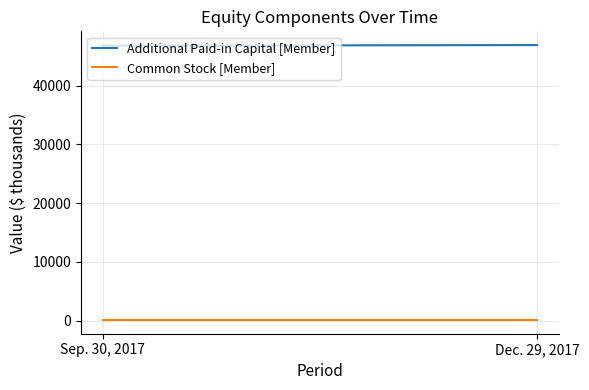

What is the value of the Common Stock [Member] point at the 1st from the left?

102